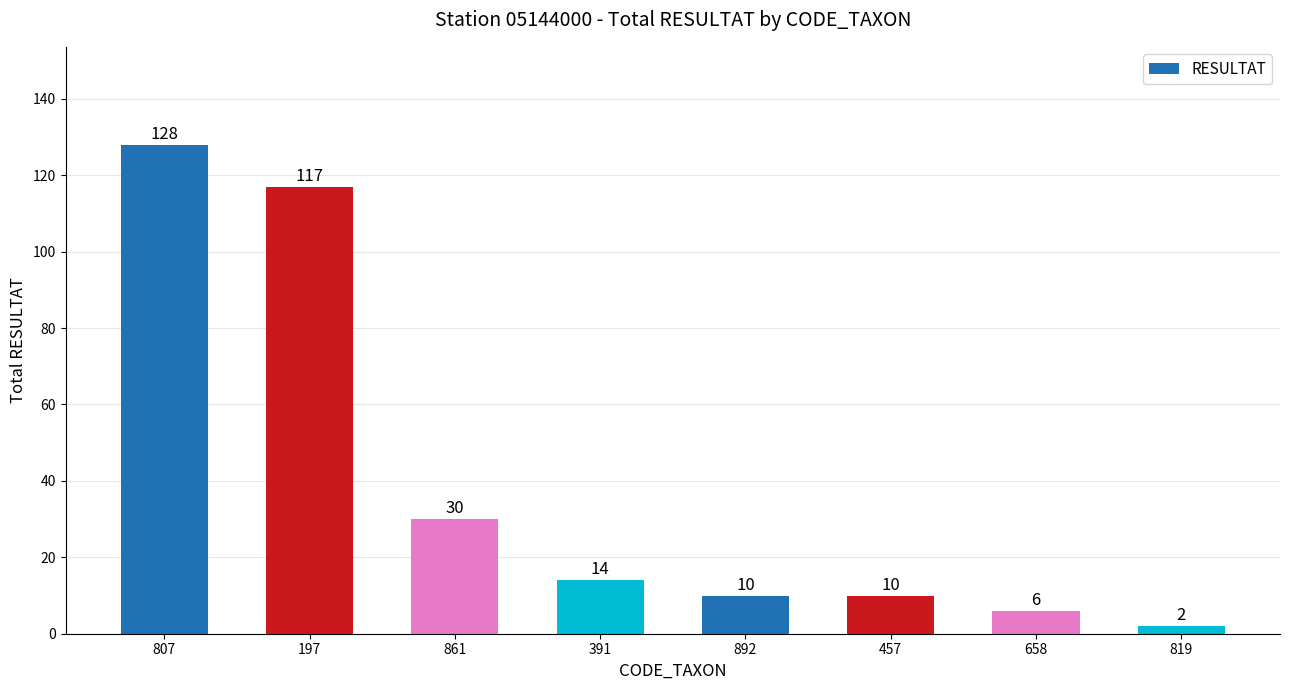

Count the number of categories in the chart.

8